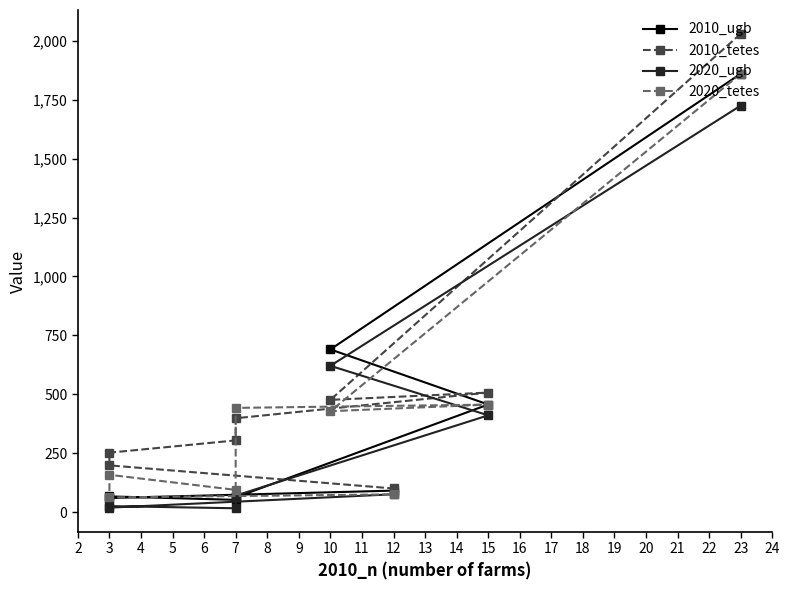

Does the chart display data point markers on the line(s)?

Yes